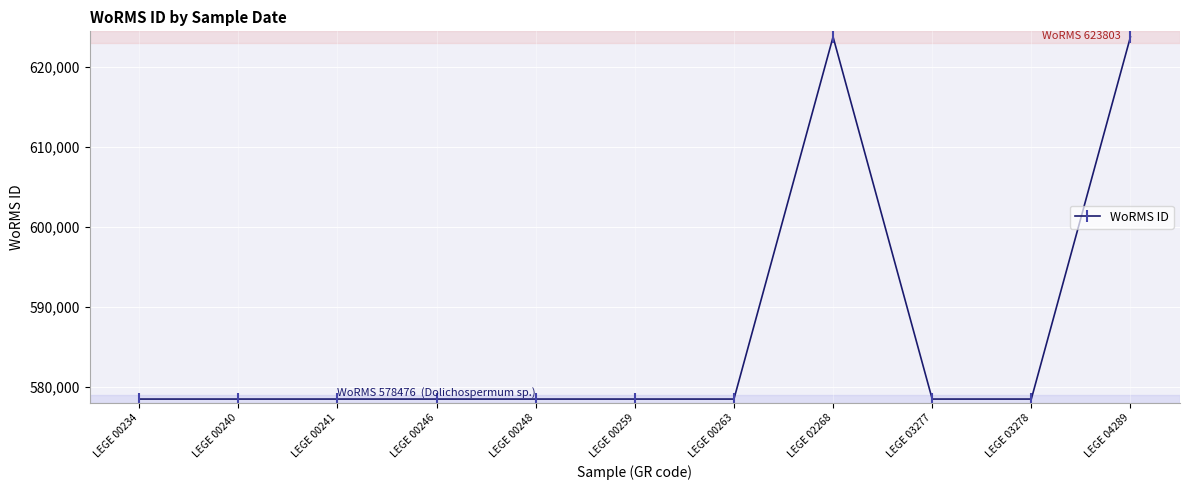

How many data points does each series have?

11